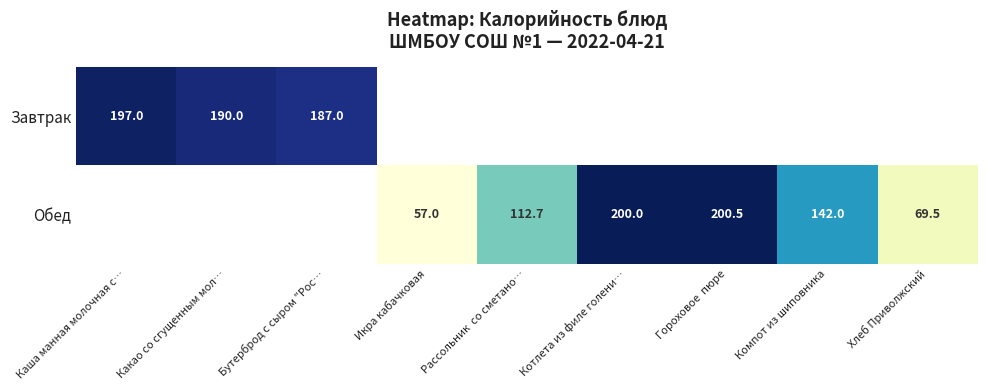

Is it true that Обед equals 27.4 at Хлеб Приволжский?

False